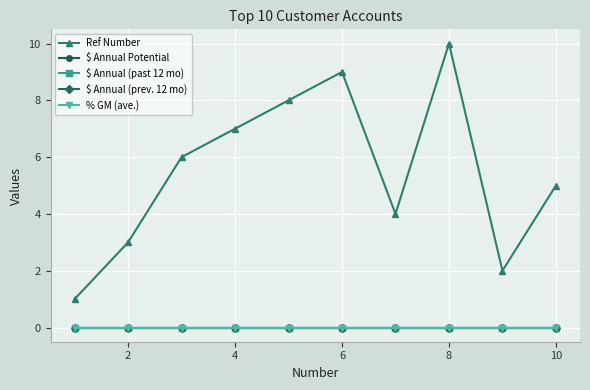

What is the average value of the Ref Number series?

6